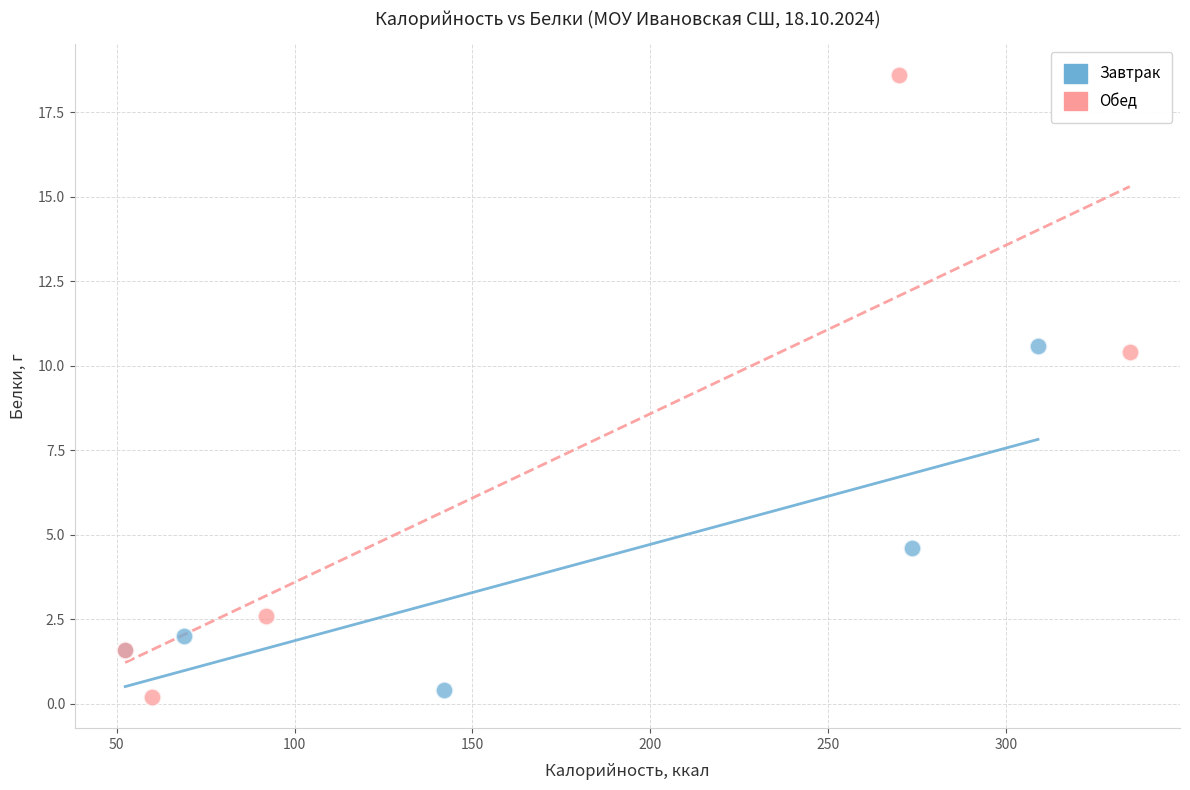

Which series has the largest Y range (max minus min)?

Обед